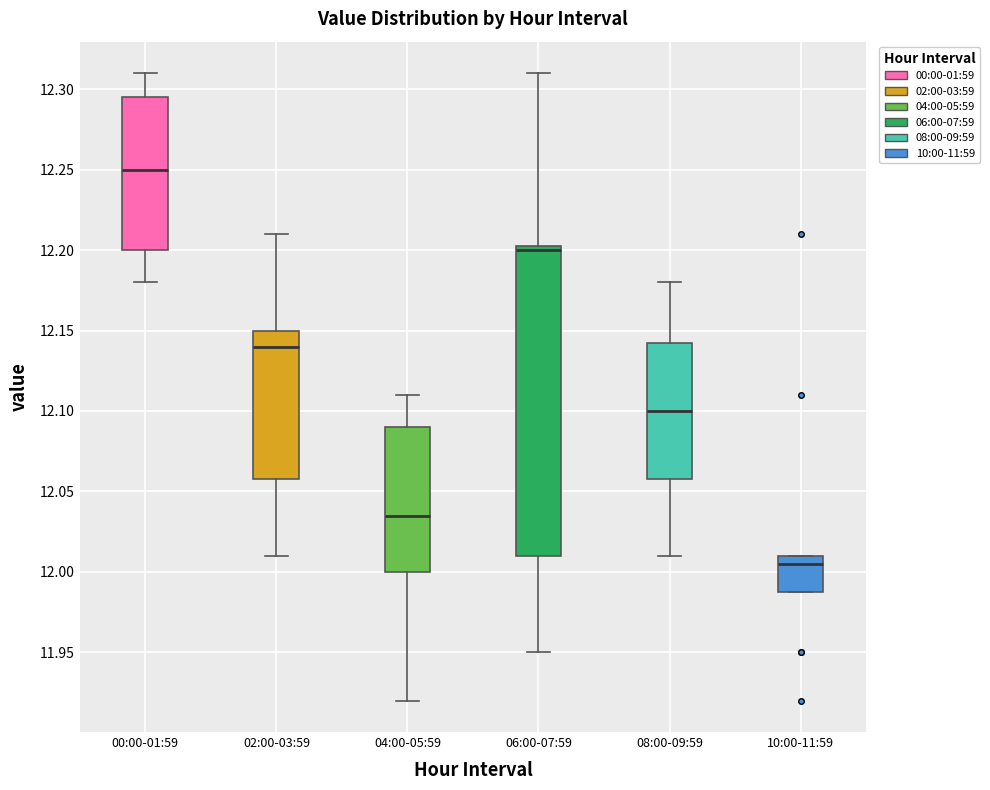

Reading left to right, read every box against the y-axis: the position of its median line, the range the box covers, and the ends of its whiskers. The values are not printed on the chart, so give them approximately, as read against the axis.

00:00-01:59: median 12.250, box 12.200 to 12.295, whiskers 12.180 to 12.310
02:00-03:59: median 12.140, box 12.060 to 12.150, whiskers 12.010 to 12.210
04:00-05:59: median 12.035, box 12.000 to 12.090, whiskers 11.920 to 12.110
06:00-07:59: median 12.200, box 12.010 to 12.205, whiskers 11.950 to 12.310
08:00-09:59: median 12.100, box 12.060 to 12.145, whiskers 12.010 to 12.180
10:00-11:59: median 12.005, box 11.990 to 12.010, whiskers 11.990 to 12.010